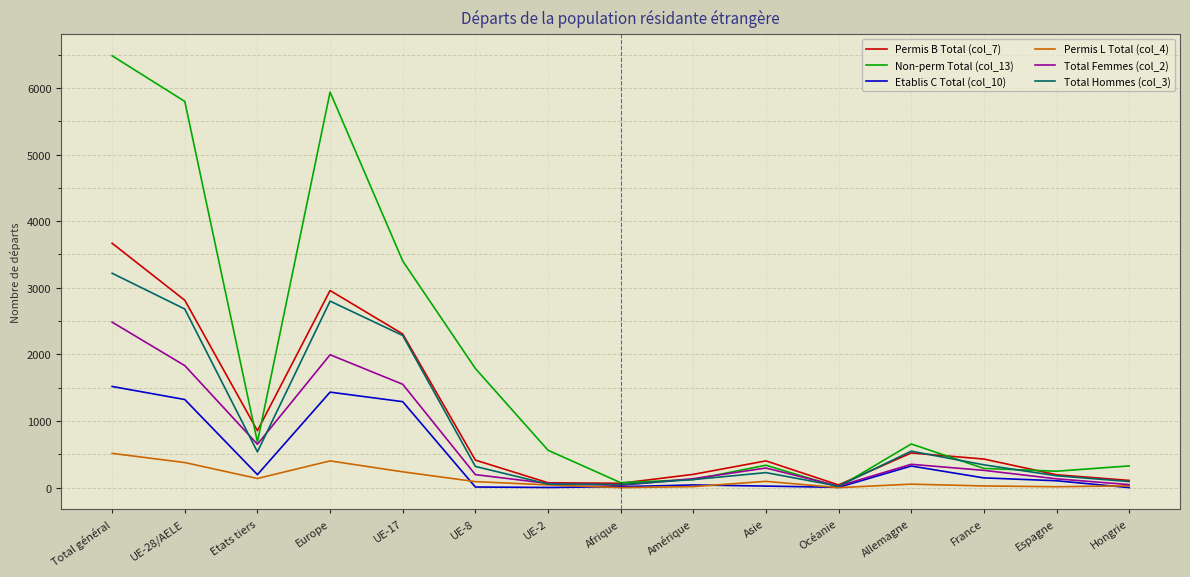

Is it true that Permis L Total (col_4) equals 265 at Total général?

False